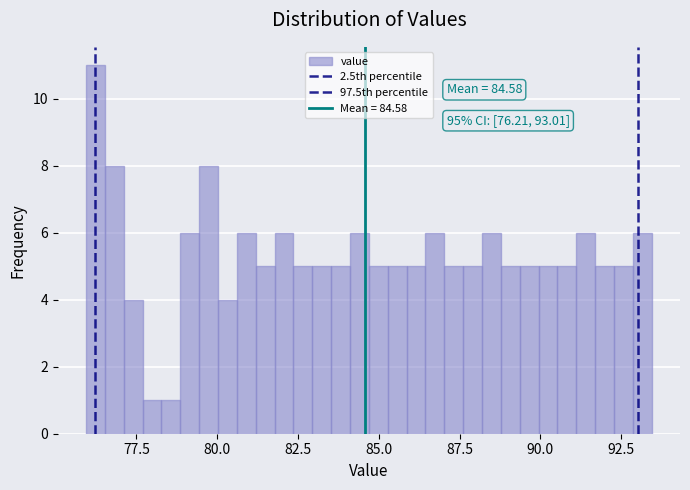

Around what value on the x-axis is the tallest bar? Give the approximate position of its centre, as read against the axis.

76.0